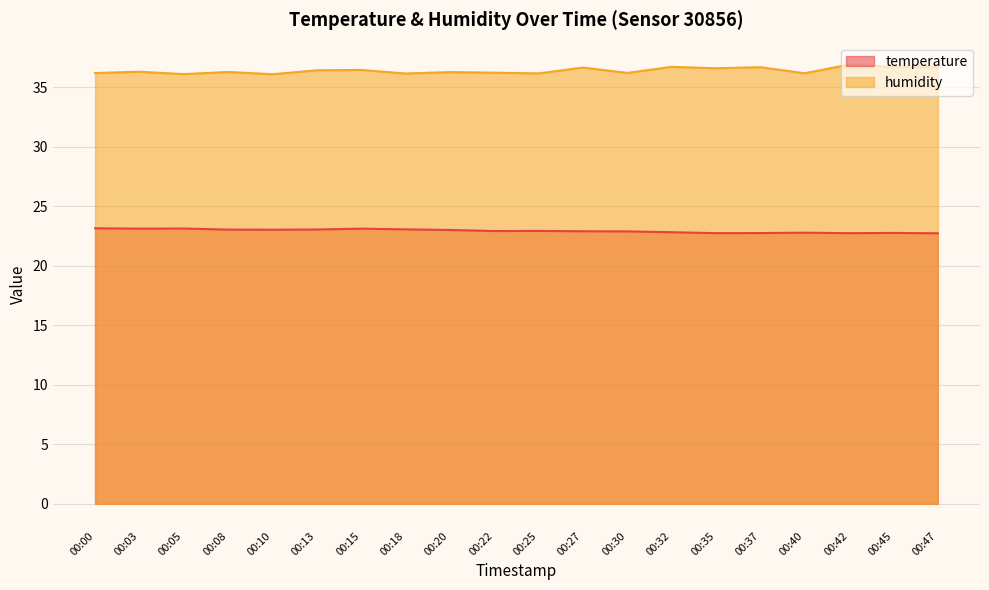

What is the value of the humidity point at the 16th from the left?

36.7